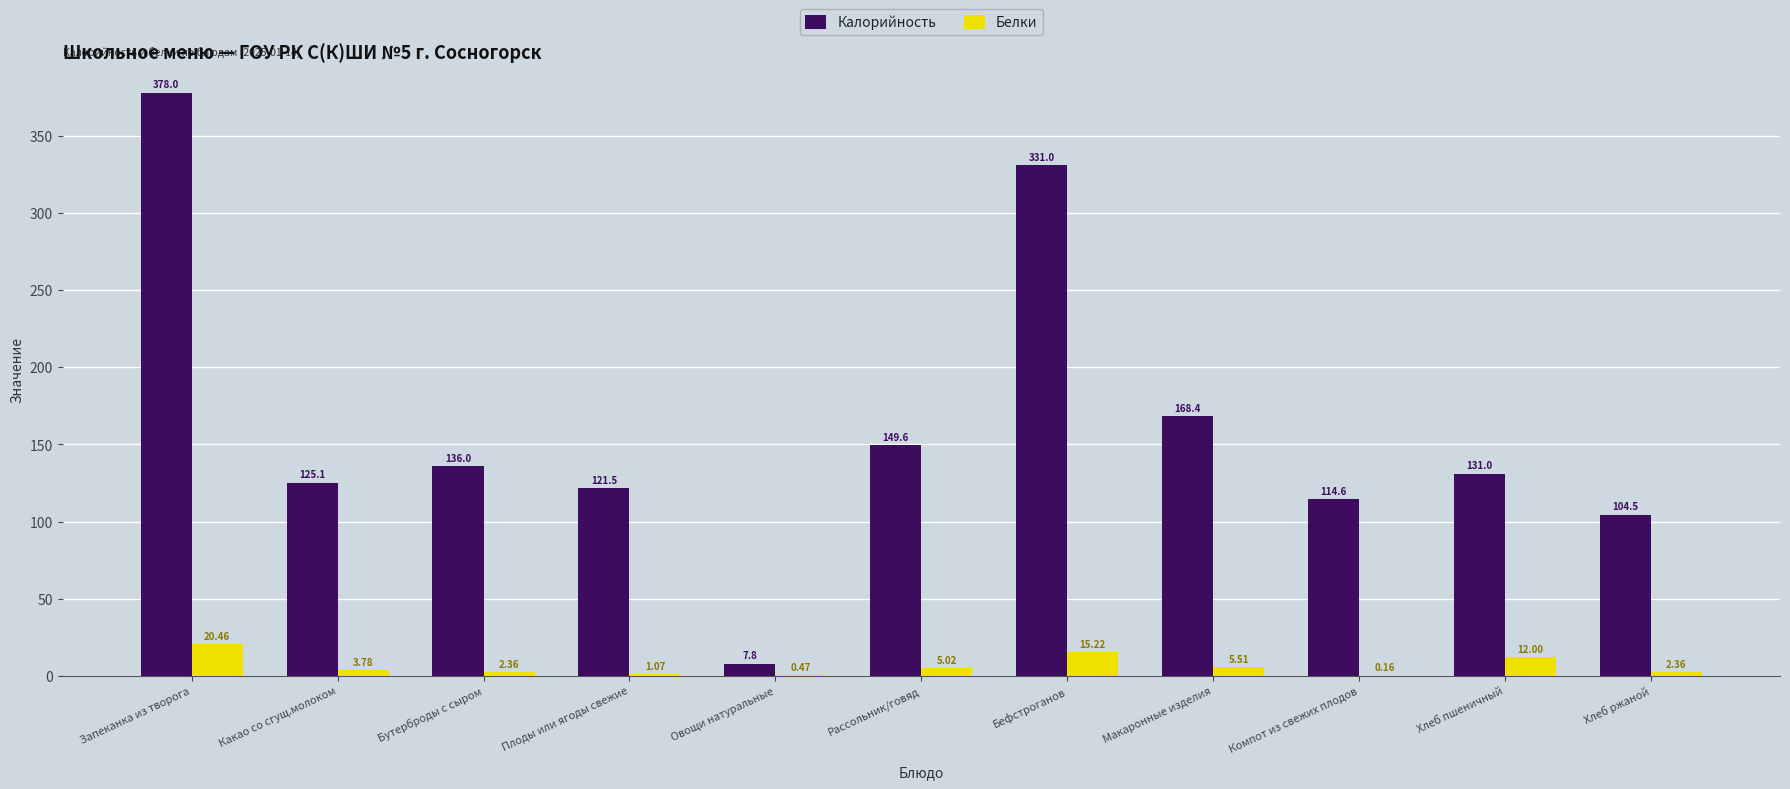

Which label corresponds to the largest value in the chart?

Запеканка из творога